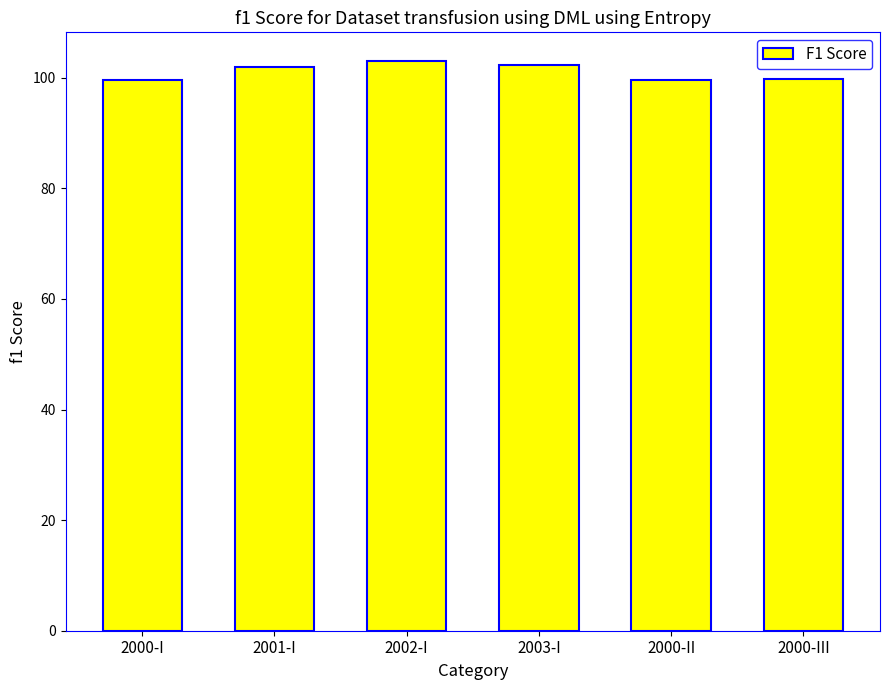

What is the minimum value shown in the chart?

99.6